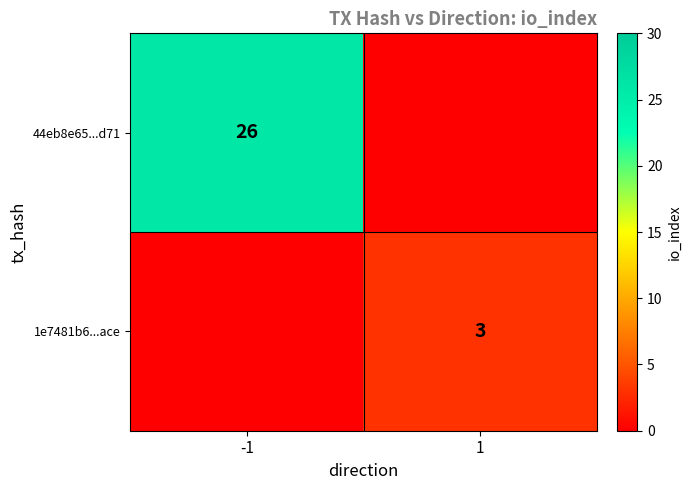

The value of 44eb8e65...d71 at -1 is 26. True or false?

True